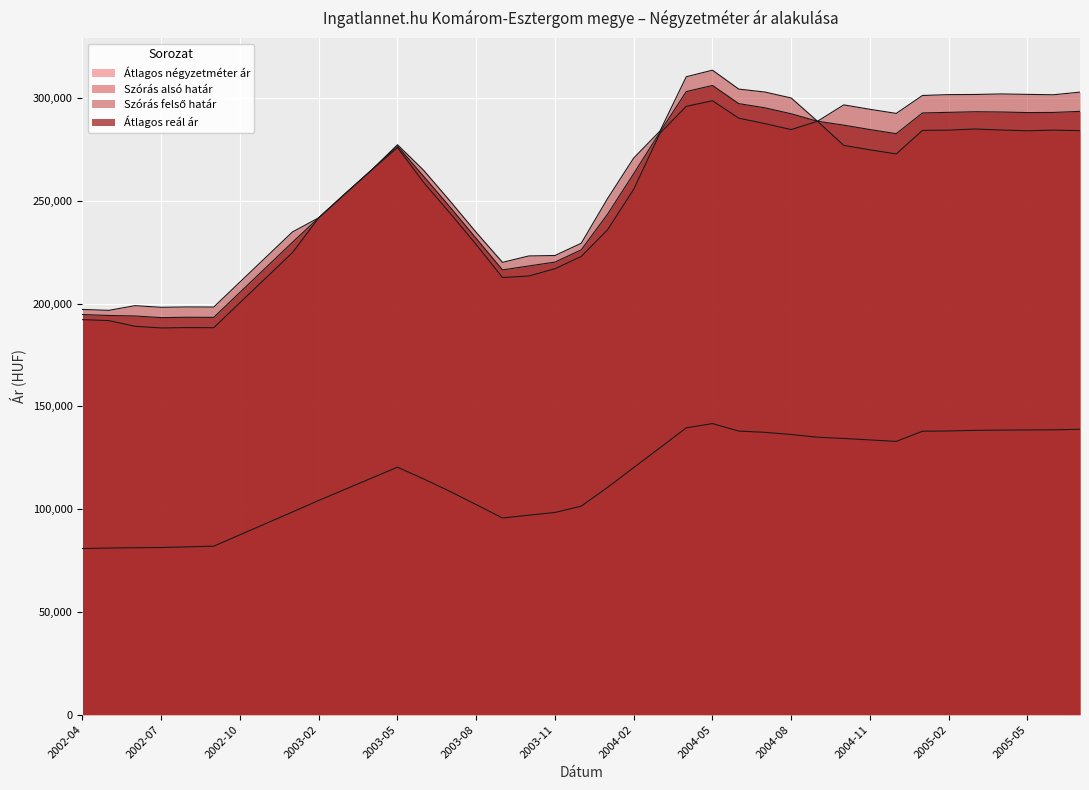

What is the label of the 34th point from the right?

2002-09